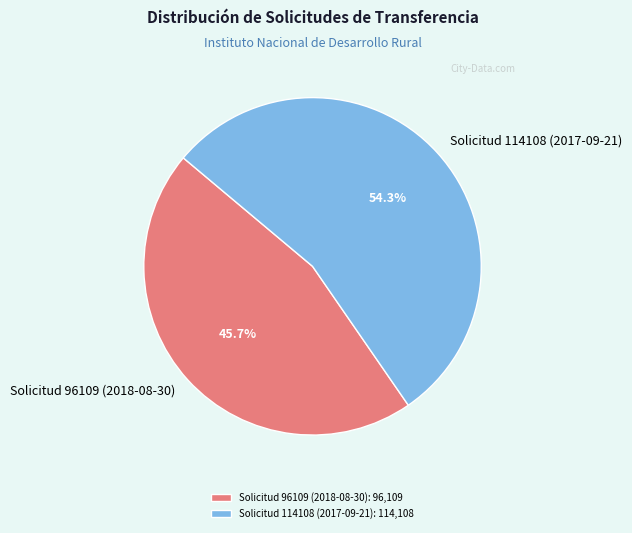

How much of the chart is everything except Solicitud 114108 (2017-09-21)?

45.7%